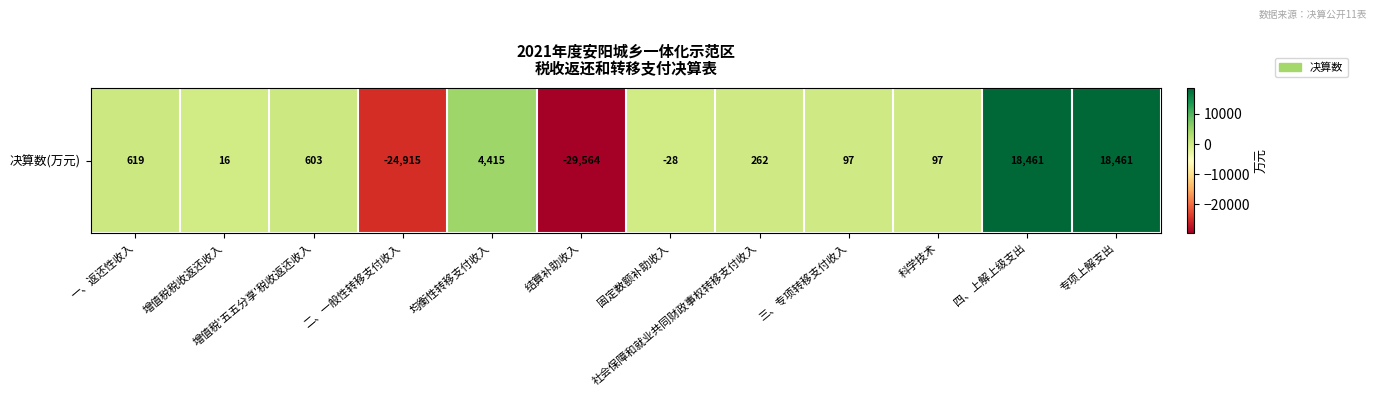

Where is the data nearest to the value -5551?

固定数额补助收入